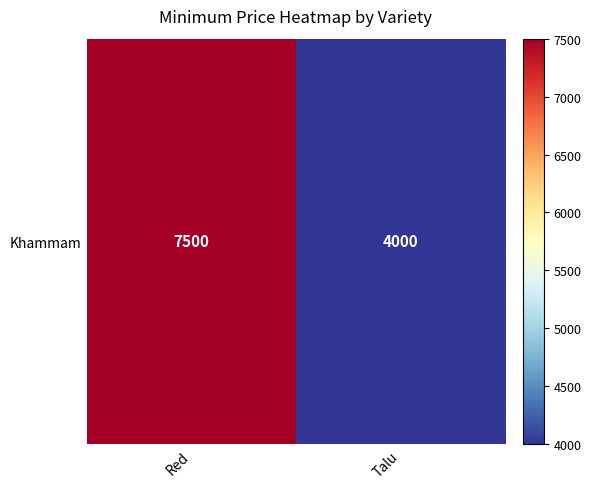

How many distinct data groups are displayed?

1